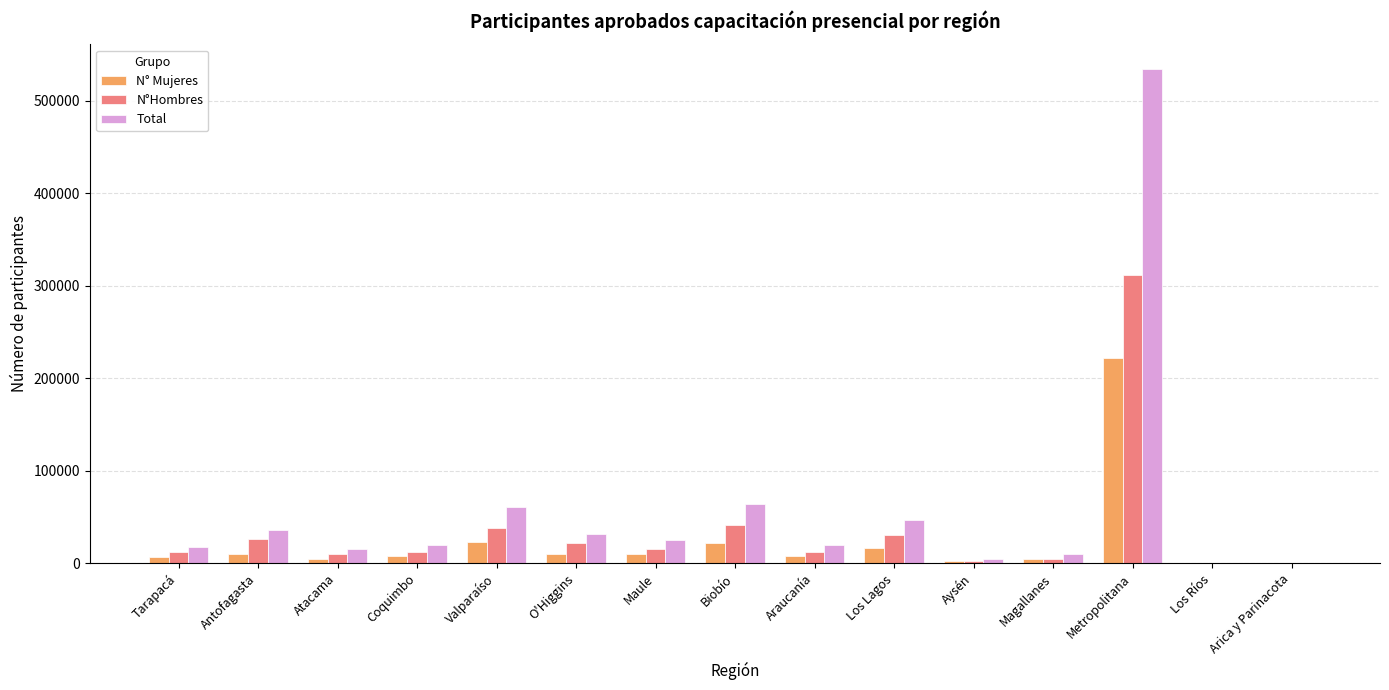

Is it true that Total equals 18096 at Tarapacá?

True